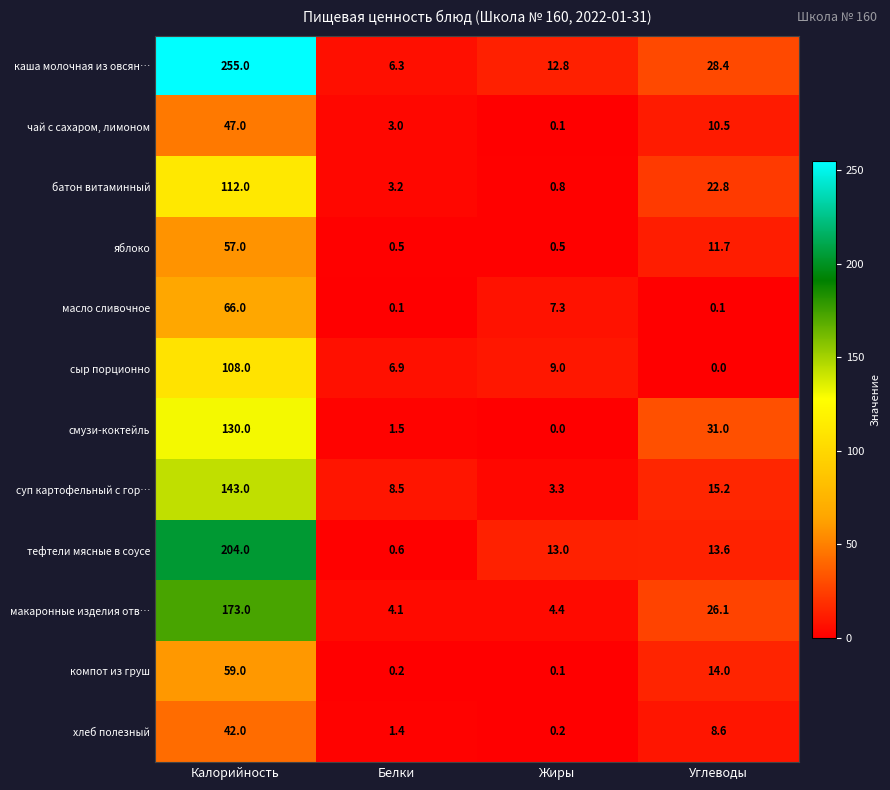

Rank the series at Белки from lowest to highest value.

масло сливочное, компот из груш, яблоко, тефтели мясные в соусе, хлеб полезный, смузи-коктейль, чай с сахаром, лимоном, батон витаминный, макаронные изделия отв…, каша молочная из овсян…, сыр порционно, суп картофельный с гор…